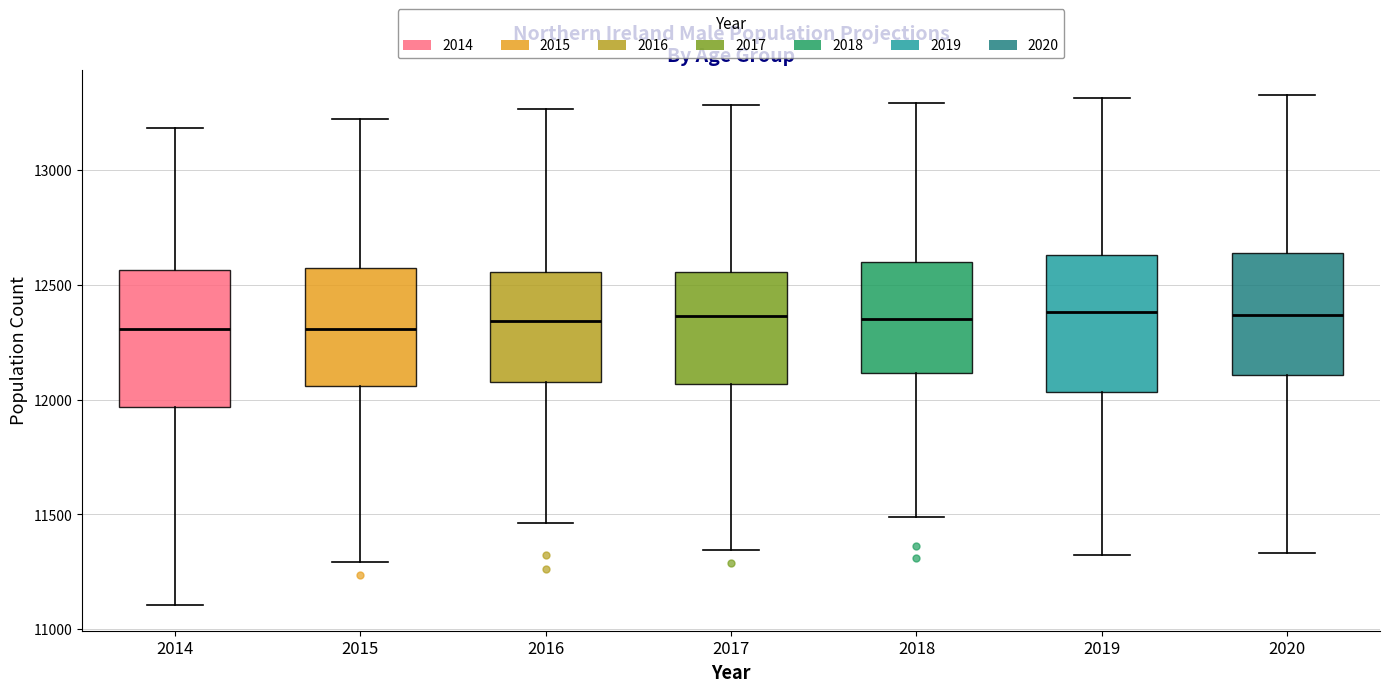

Reading left to right, transcribe this box plot: for each box, give where its median line is, the range the box spans, and where its two whiskers end, as read against the y-axis. The values are not printed on the chart, so give them approximately, as read against the axis.

2014: median 12300, box 11950 to 12550, whiskers 11100 to 13200
2015: median 12300, box 12050 to 12550, whiskers 11300 to 13200
2016: median 12350, box 12100 to 12550, whiskers 11450 to 13250
2017: median 12350, box 12050 to 12550, whiskers 11350 to 13300
2018: median 12350, box 12100 to 12600, whiskers 11500 to 13300
2019: median 12400, box 12050 to 12650, whiskers 11350 to 13300
2020: median 12350, box 12100 to 12650, whiskers 11350 to 13350